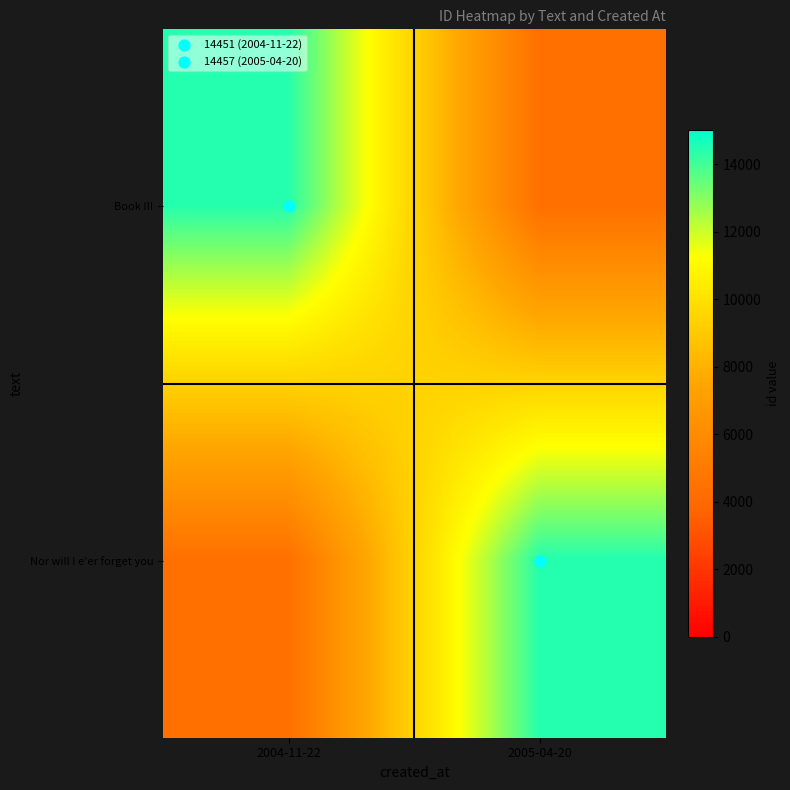

At how many categories does at least one series exceed 8572?

2